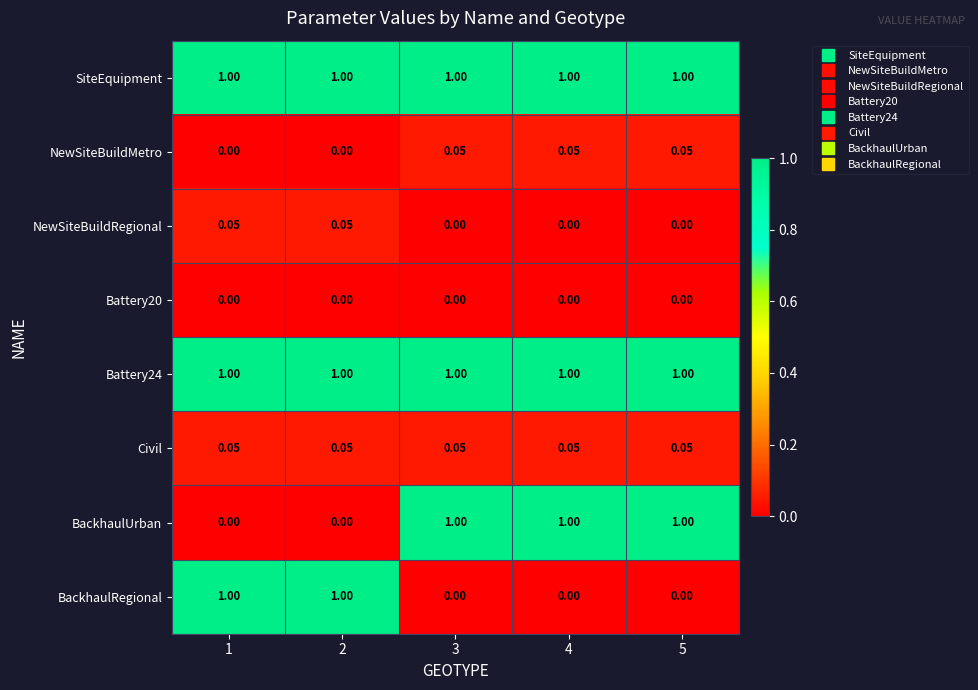

How many distinct data groups are displayed?

8